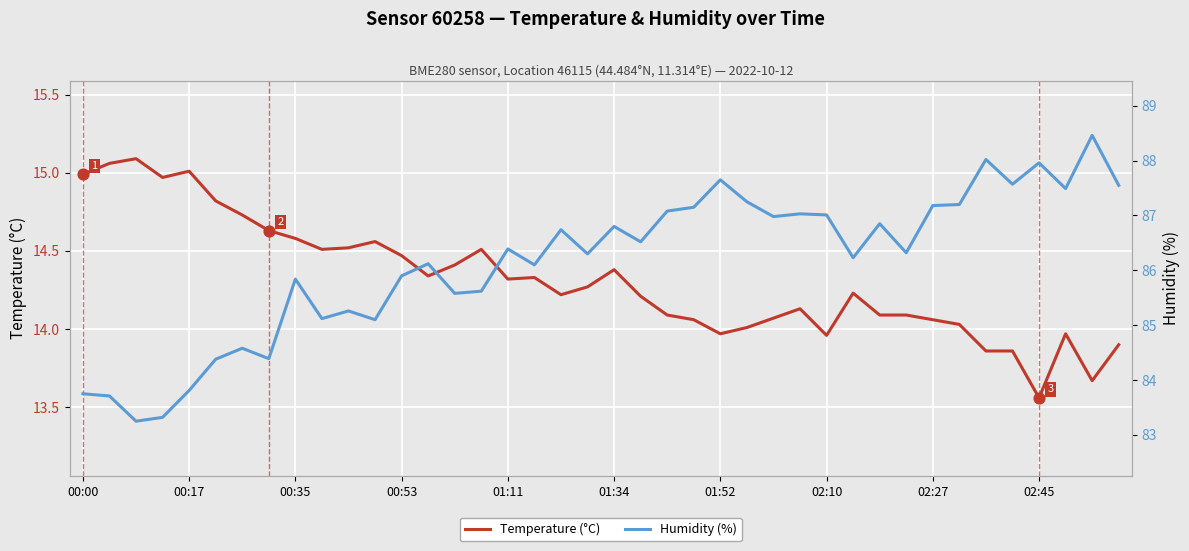

What is the total value across all series at 10?

99.8